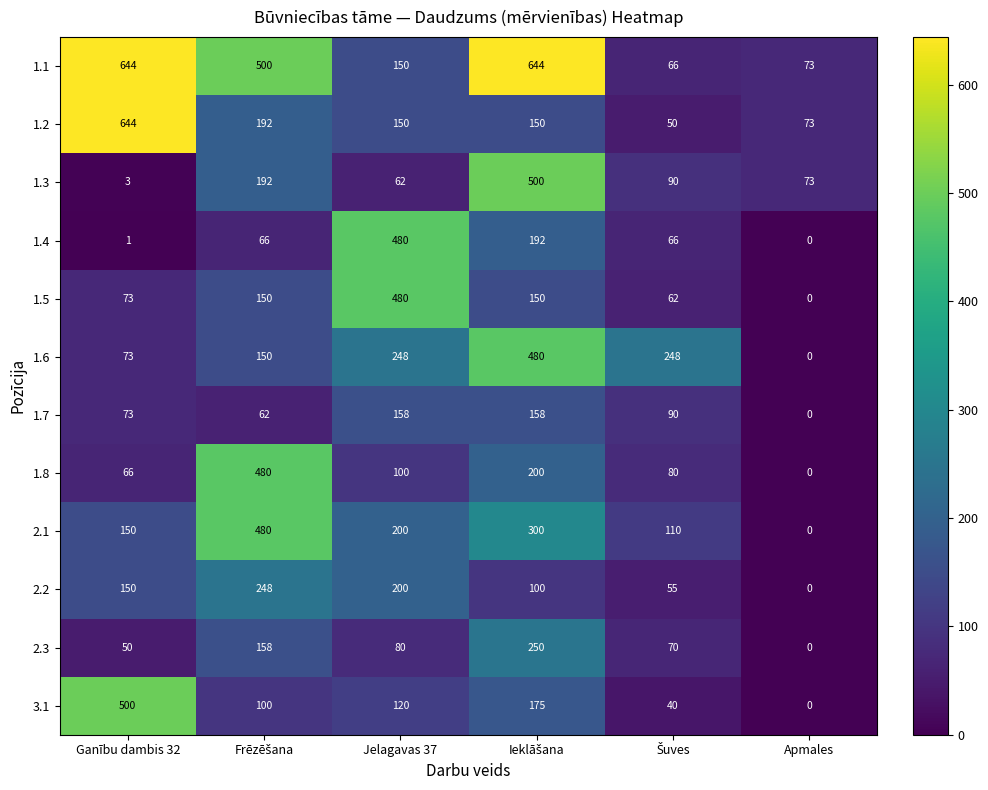

Which series has the largest total across all categories?

1.1